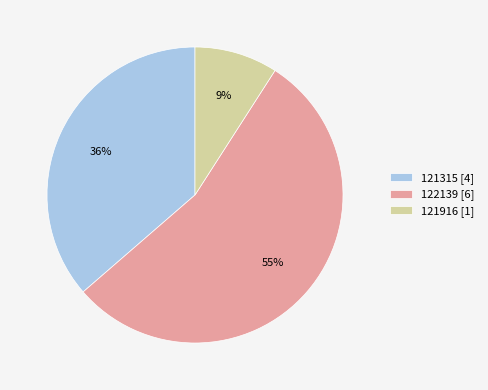

Rank the categories by value from lowest to highest.

121916, 121315, 122139